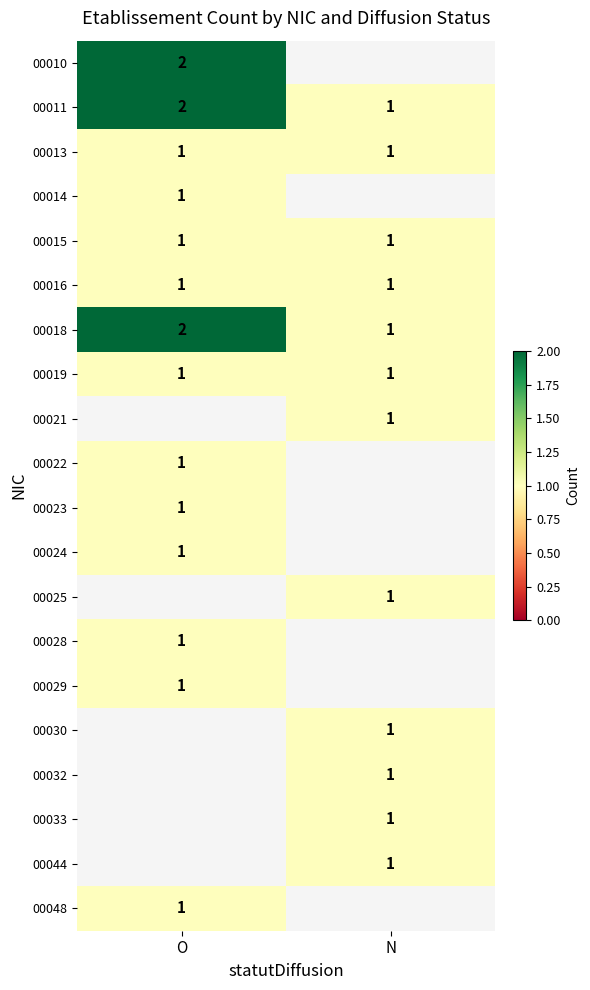

Is it true that 00048 equals 0 at O?

False